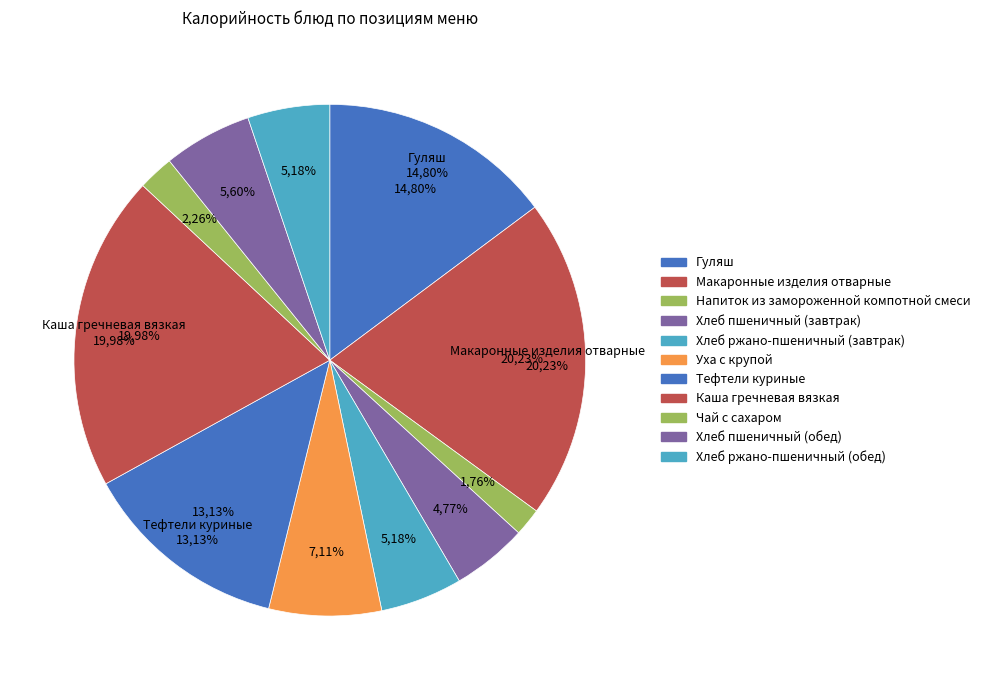

What percentage is NOT represented by Уха с крупой?

92.9%